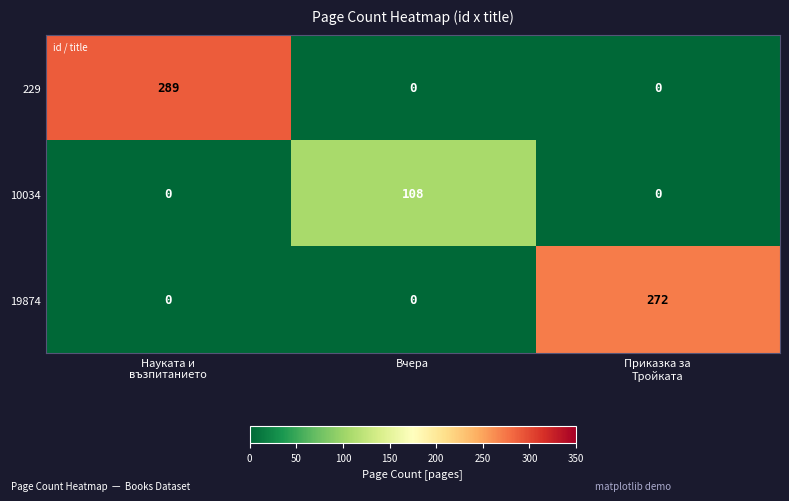

Reading left to right, extract all data points from this chart.

229: 289	0	0
10034: 0	108	0
19874: 0	0	272